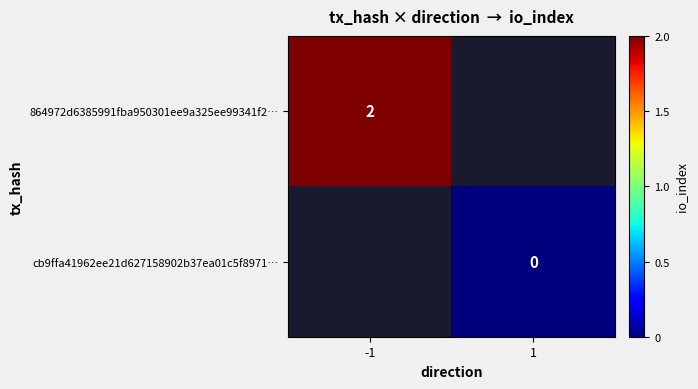

Which has a higher value, 1 or -1?

-1